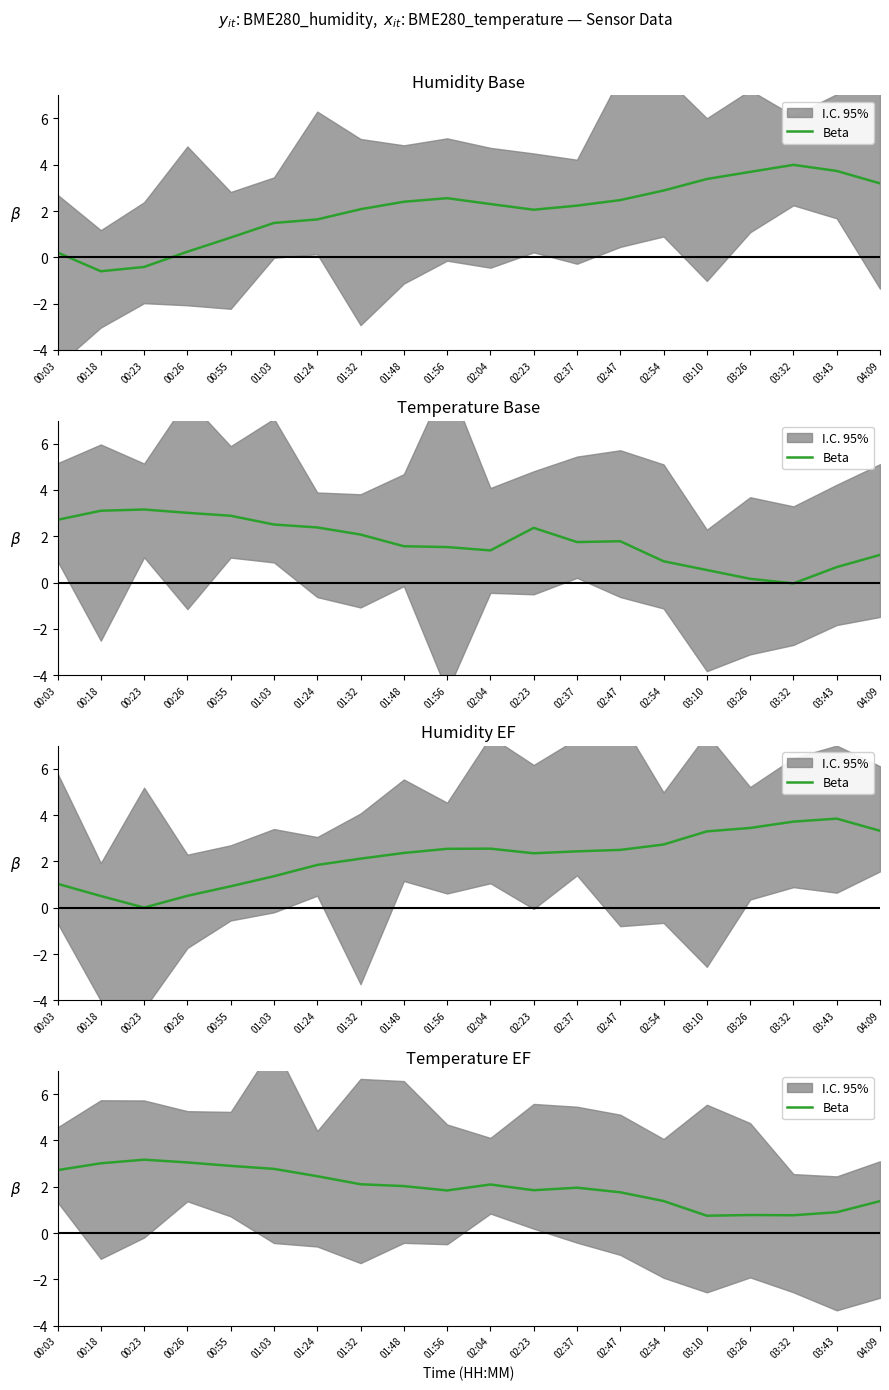

What is the change in value from 00:03 to 00:23?

+0.5